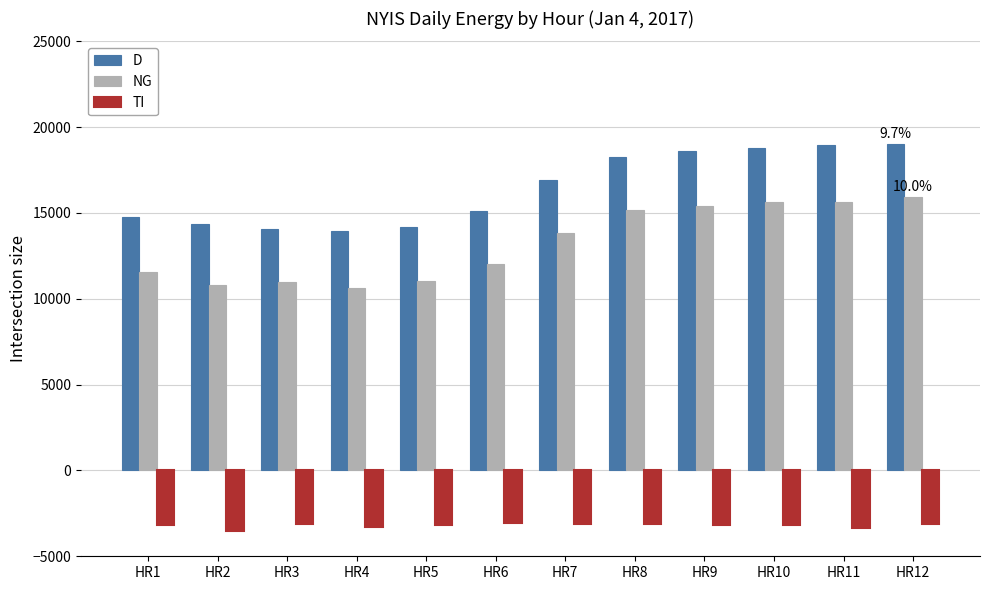

What is the minimum value shown in the chart?

-3536